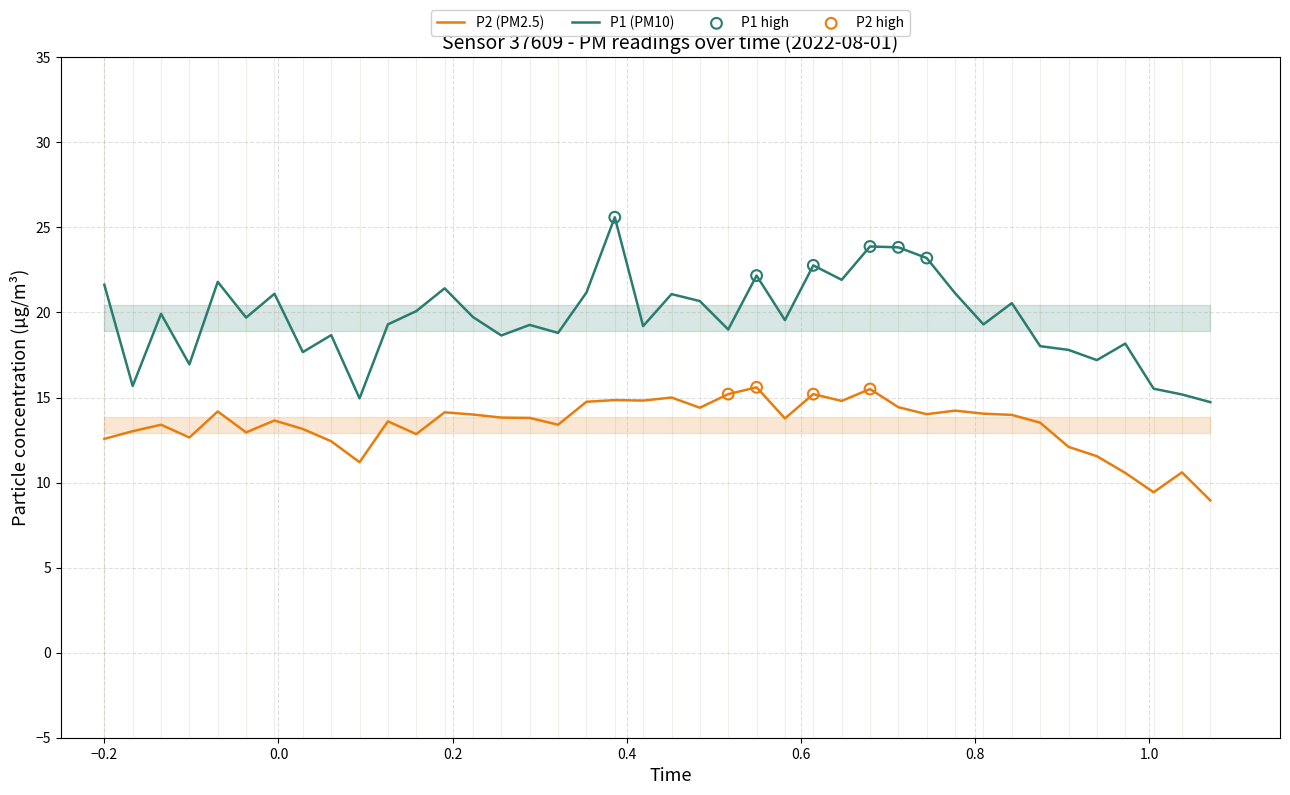

Which series has the largest total across all categories?

P1 (PM10)